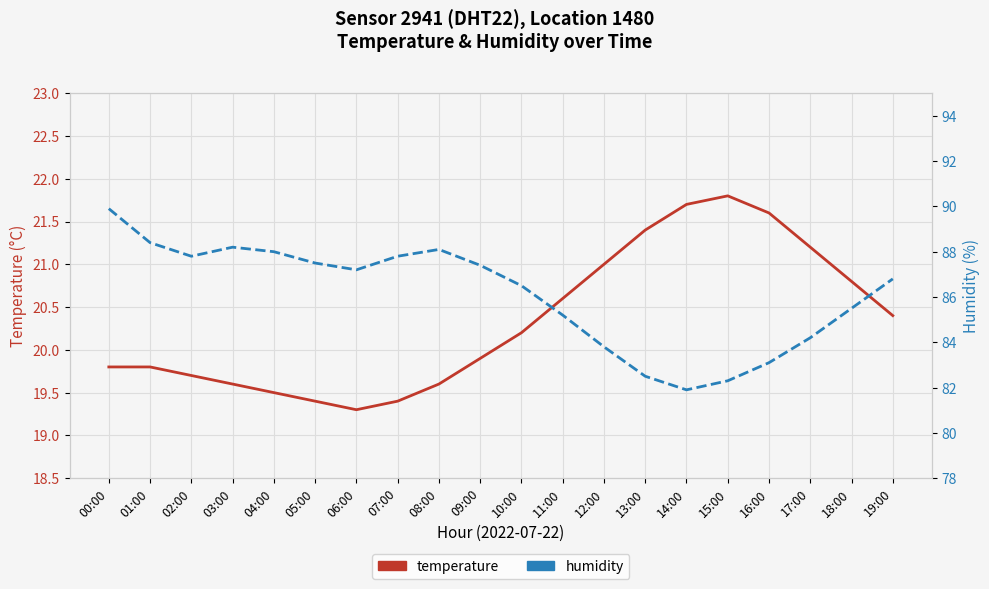

Where does the humidity series first go above 87?

00:00